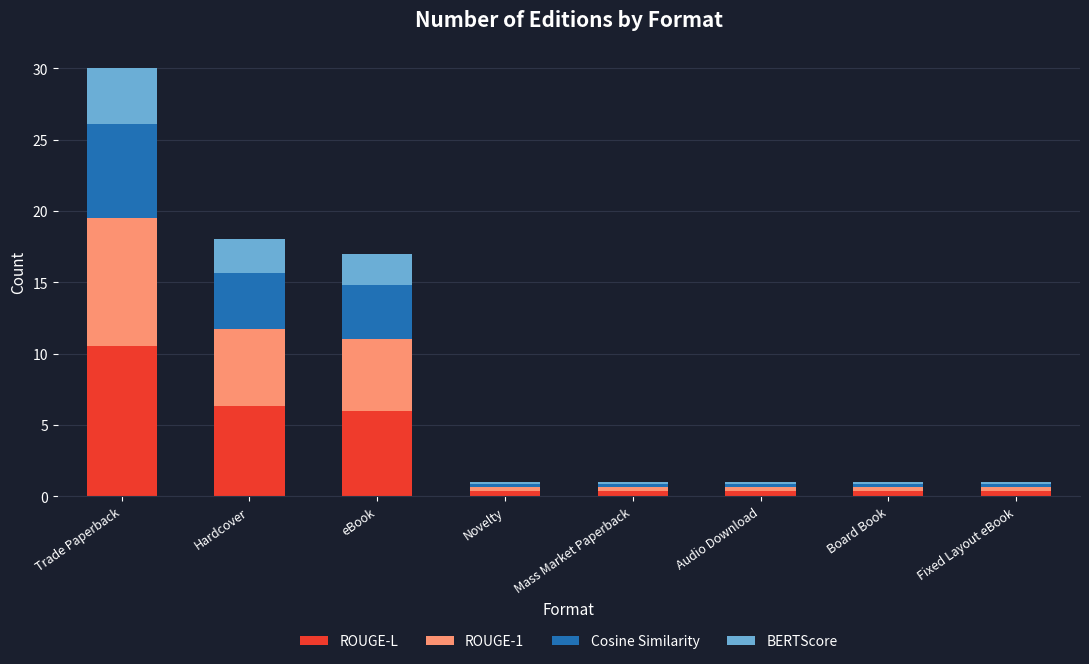

Where is ROUGE-L nearest to the value 5?

eBook